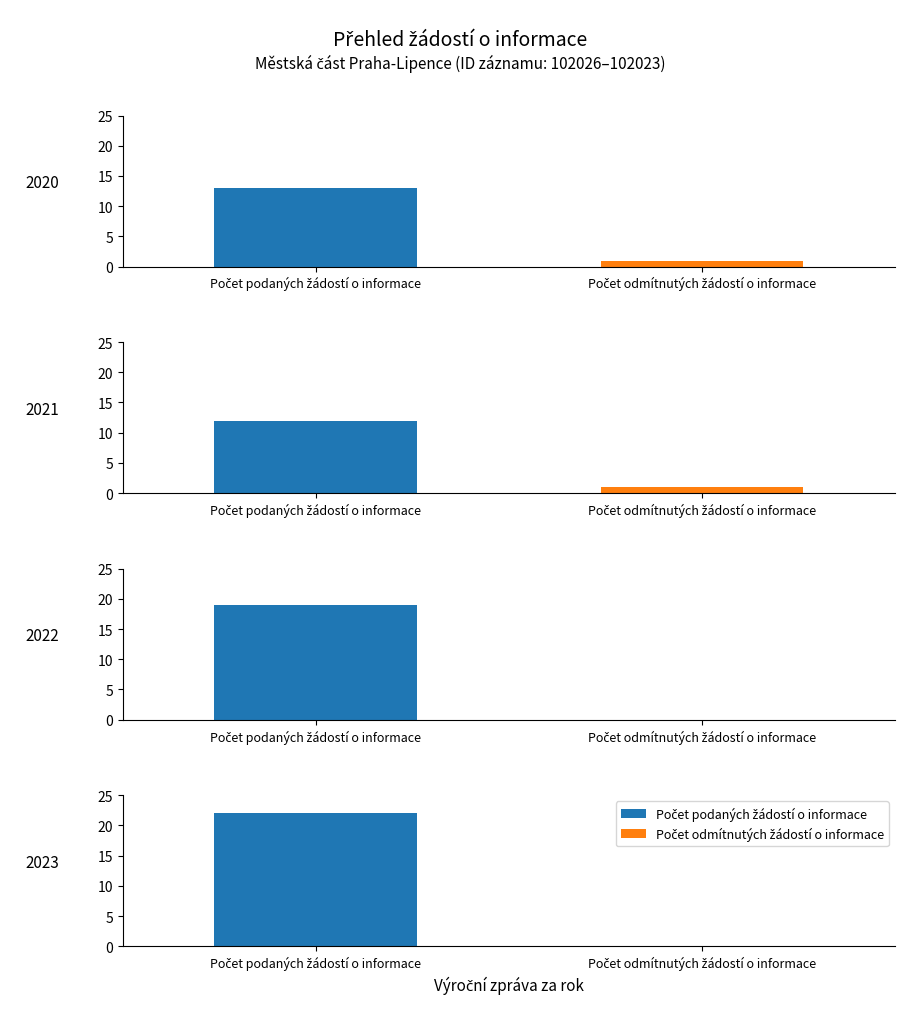

Which label corresponds to the smallest value in the chart?

2022